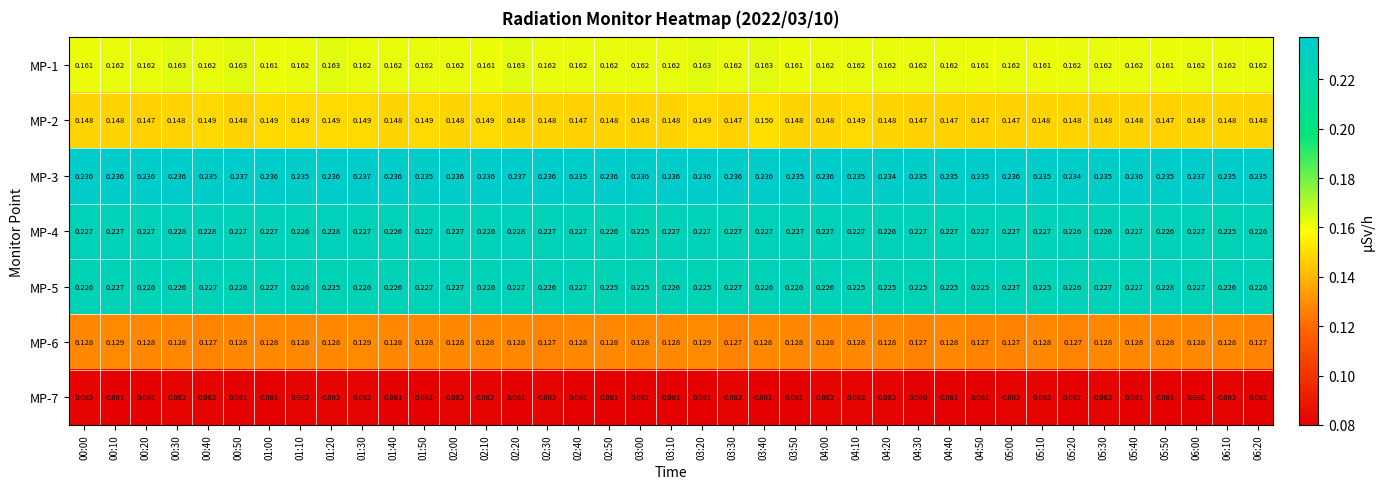

Is the value of MP-2 at 03:30 greater than the value of MP-5 at 01:00?

No